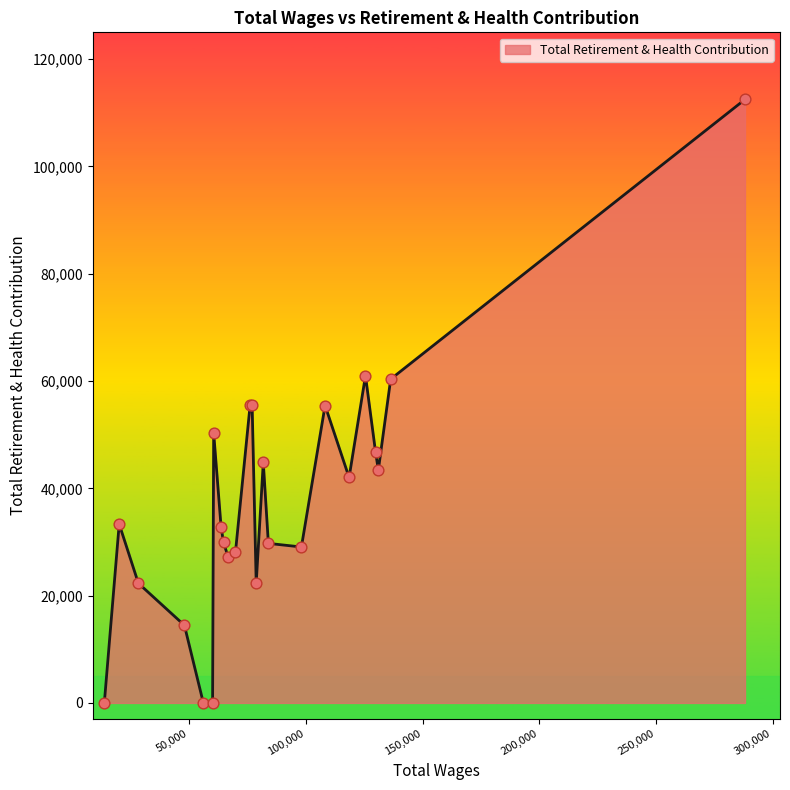

What is the maximum value shown in the chart?

112493